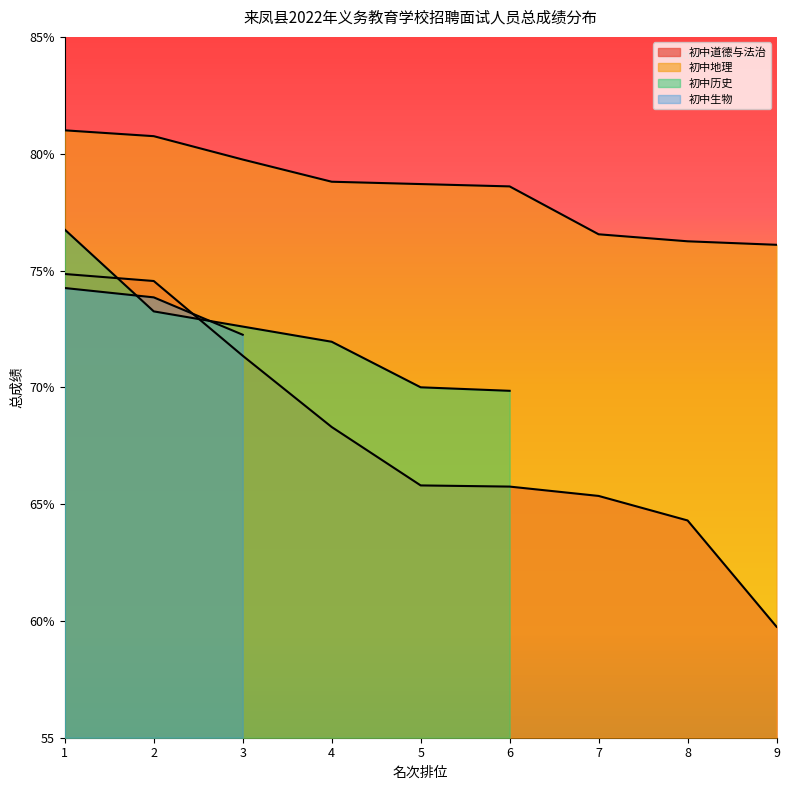

The 初中地理 series shows 81.0 at 1. True or false?

True